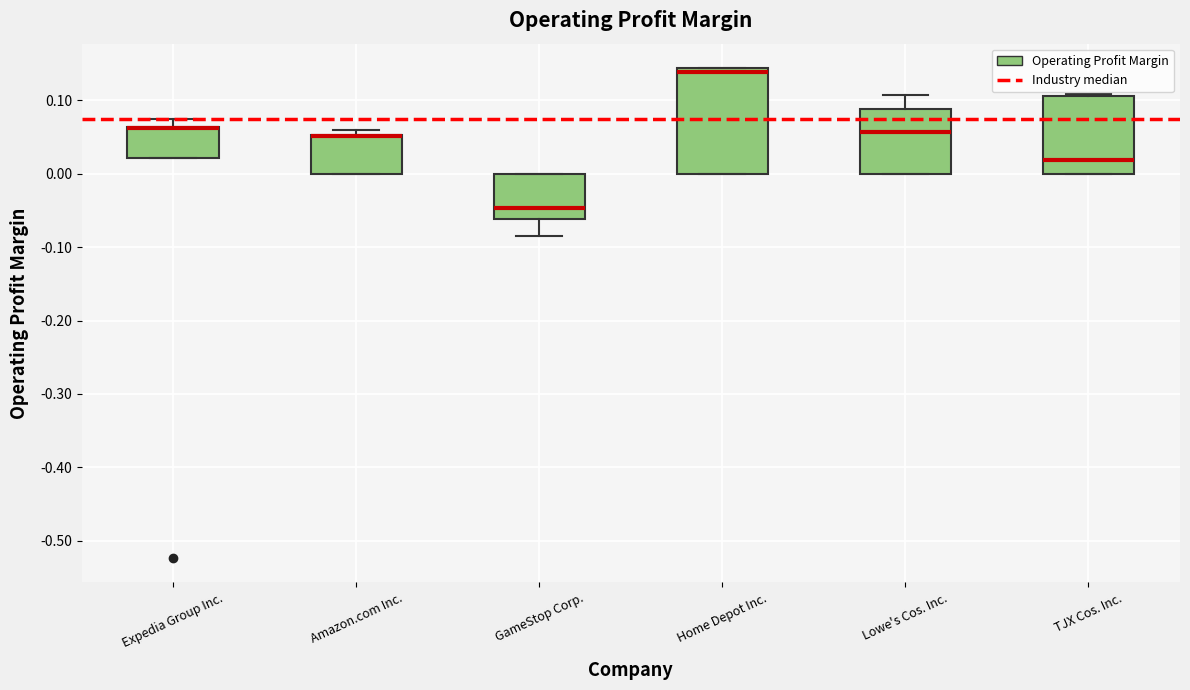

Where is the lower edge of the box for Expedia Group Inc. on the y-axis? The values are not printed on the chart, so give them approximately, as read against the axis.

0.02